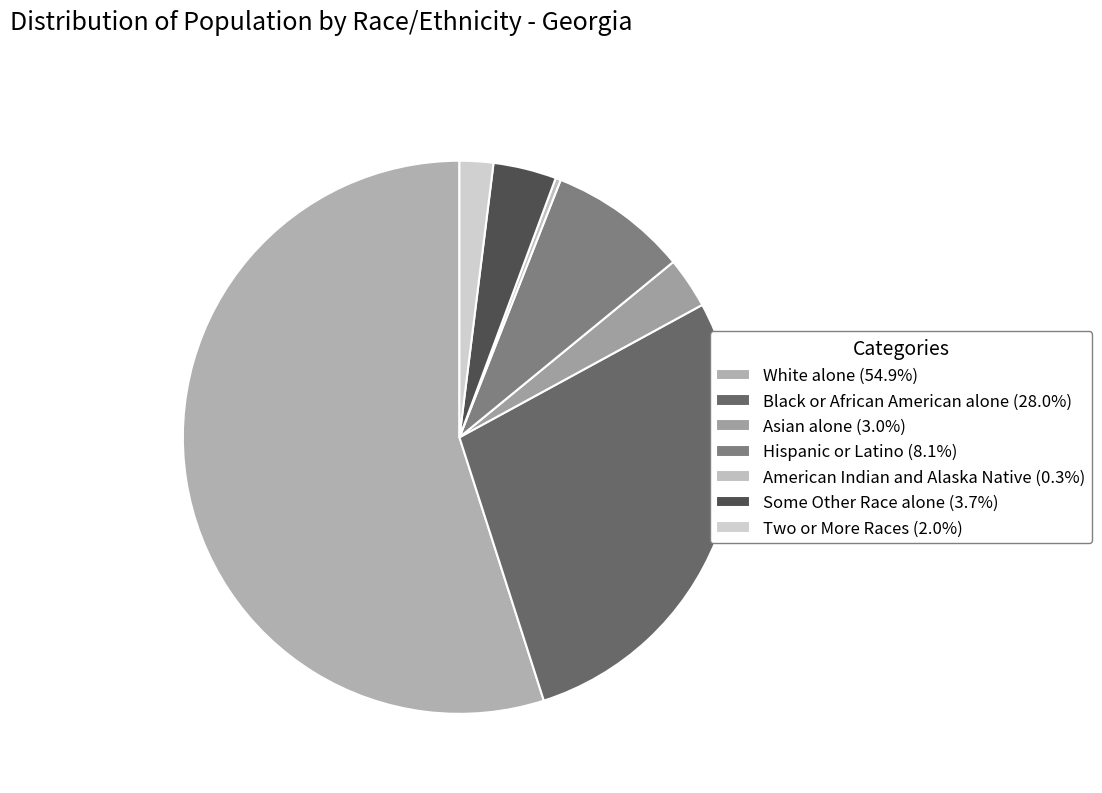

To the nearest percent, what percentage of the pie is Some Other Race alone?

4%